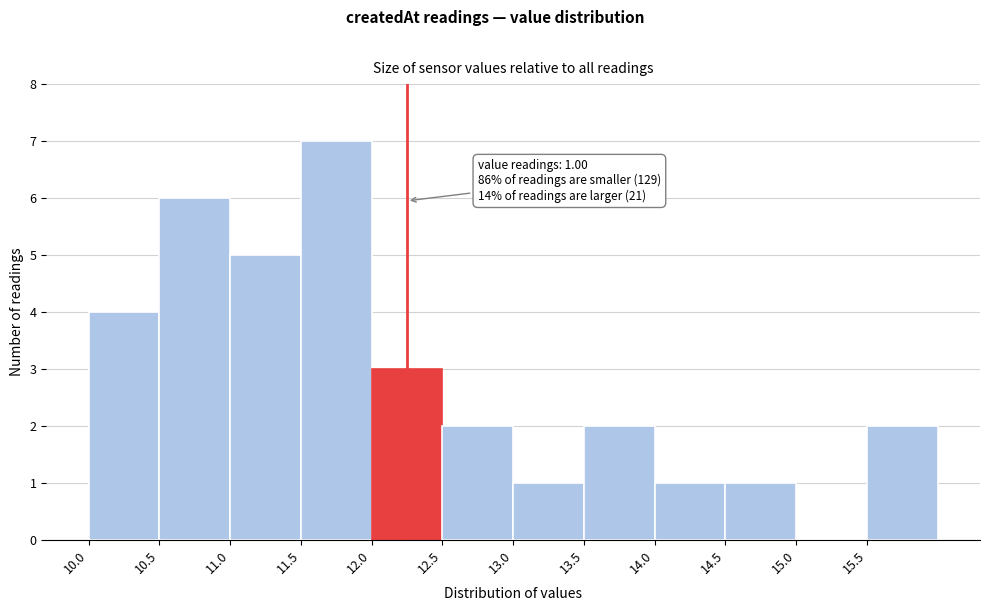

Over which range of the x-axis is the bar tallest?

11.5 to 12.0